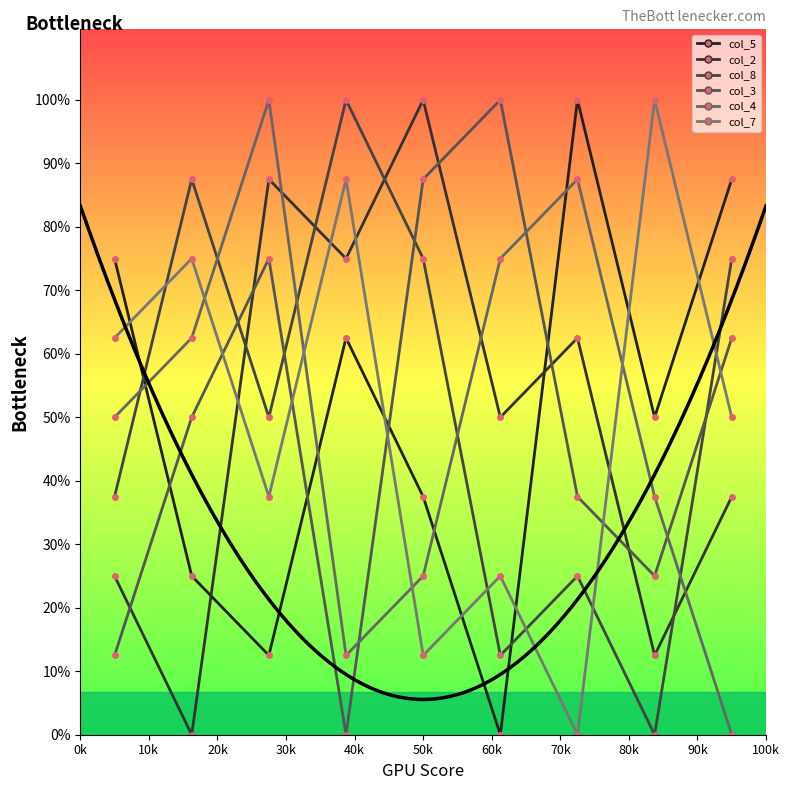

At 20k, list the series in order from smallest to largest.

col_5, col_7, col_8, col_3, col_2, col_4